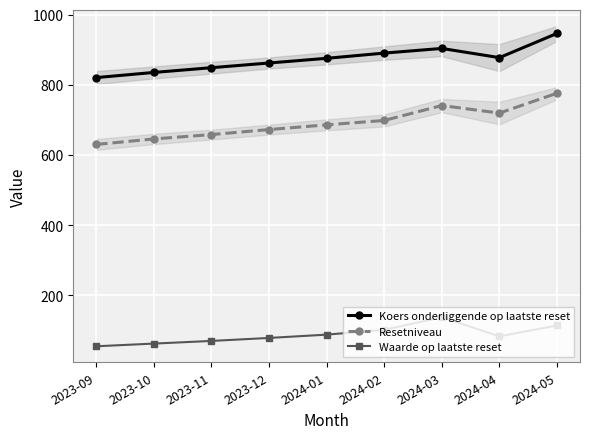

The value of Waarde op laatste reset at 2023-09 is 55.2. True or false?

True